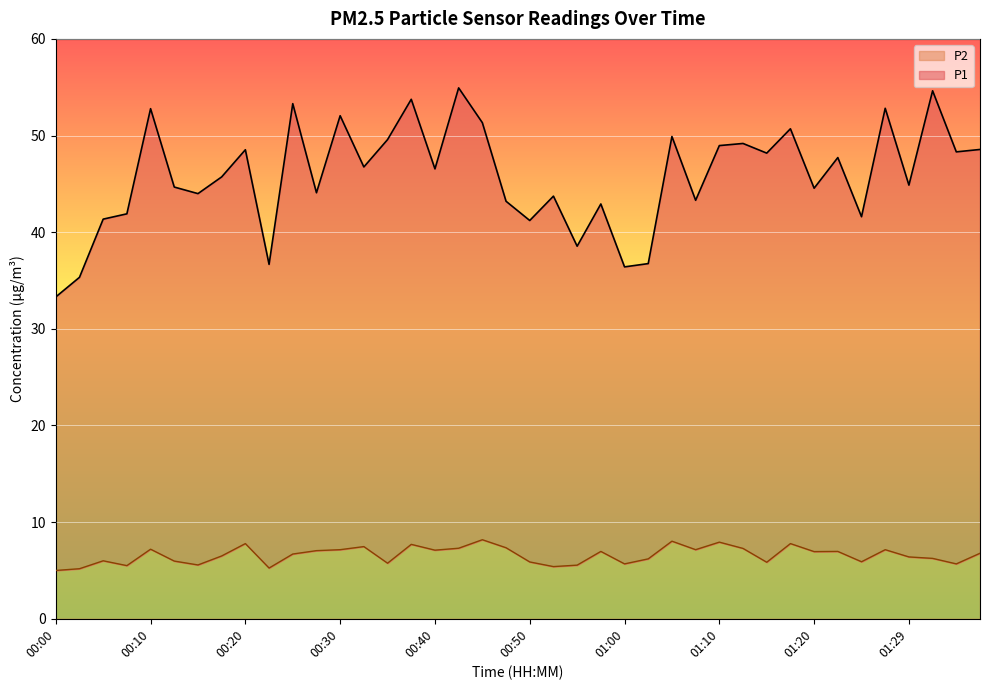

How many lines are shown in the chart?

2